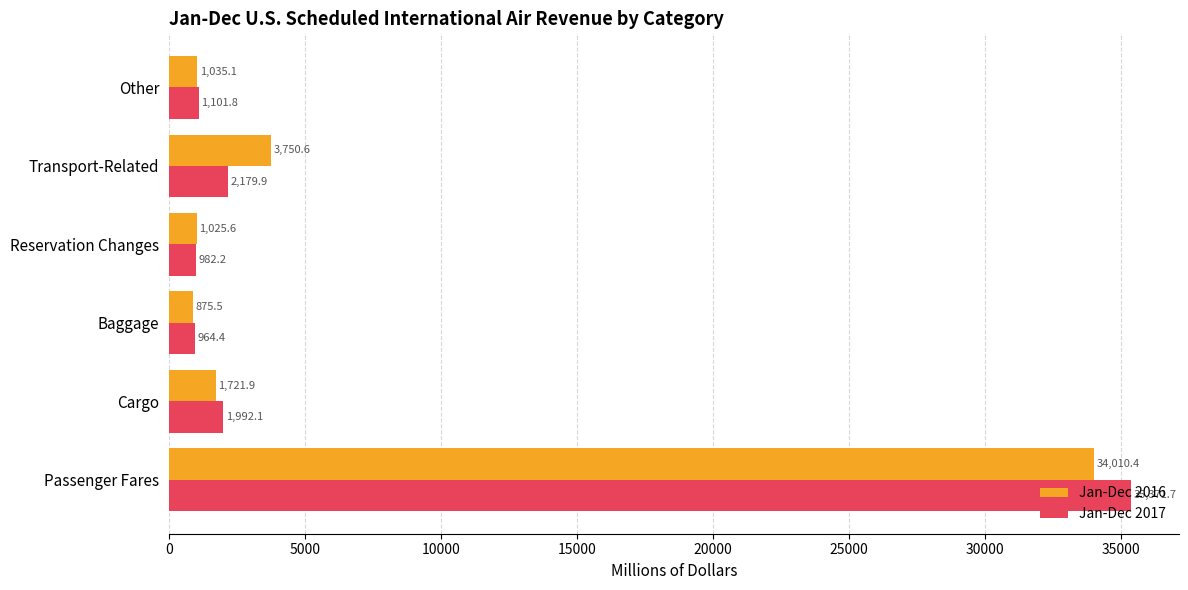

Read the Jan-Dec 2016 value at Other.

1035.1